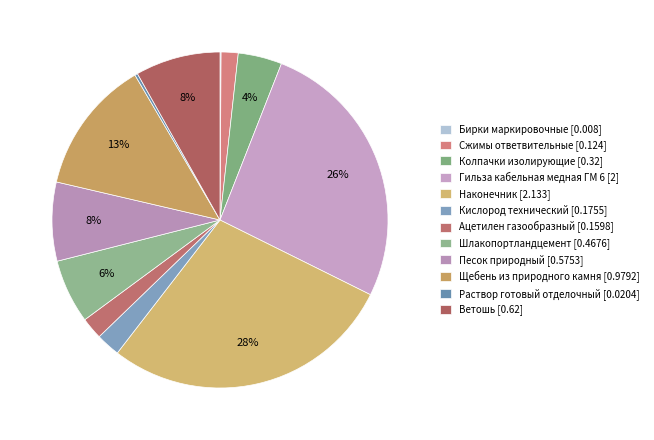

Does Кислород технический [0.1755] account for over 50% of the chart?

No